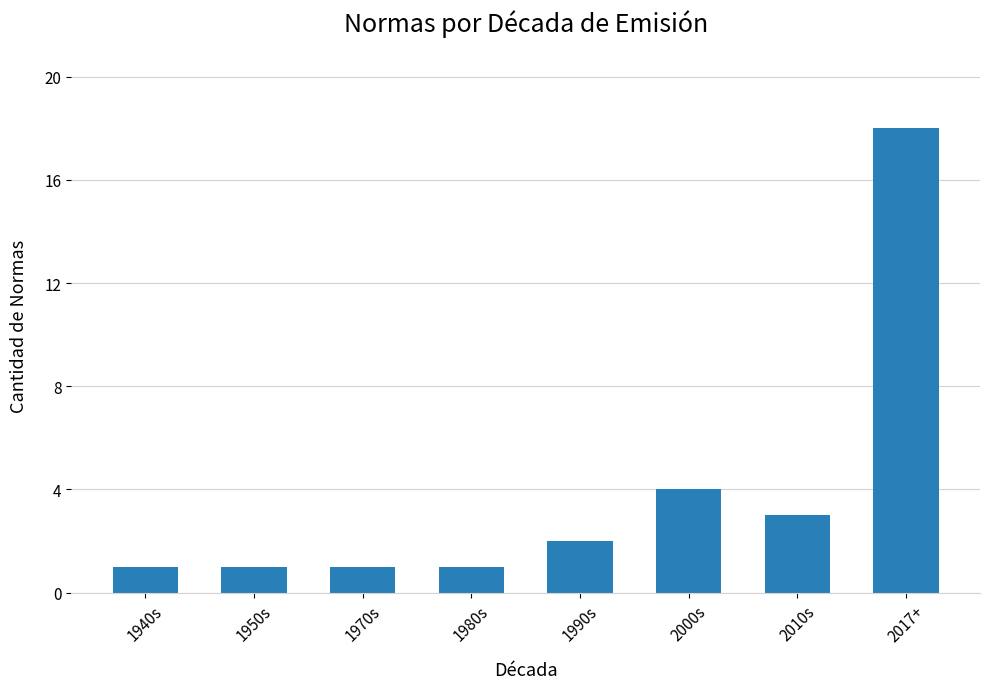

What is the difference between the maximum and minimum values?

17